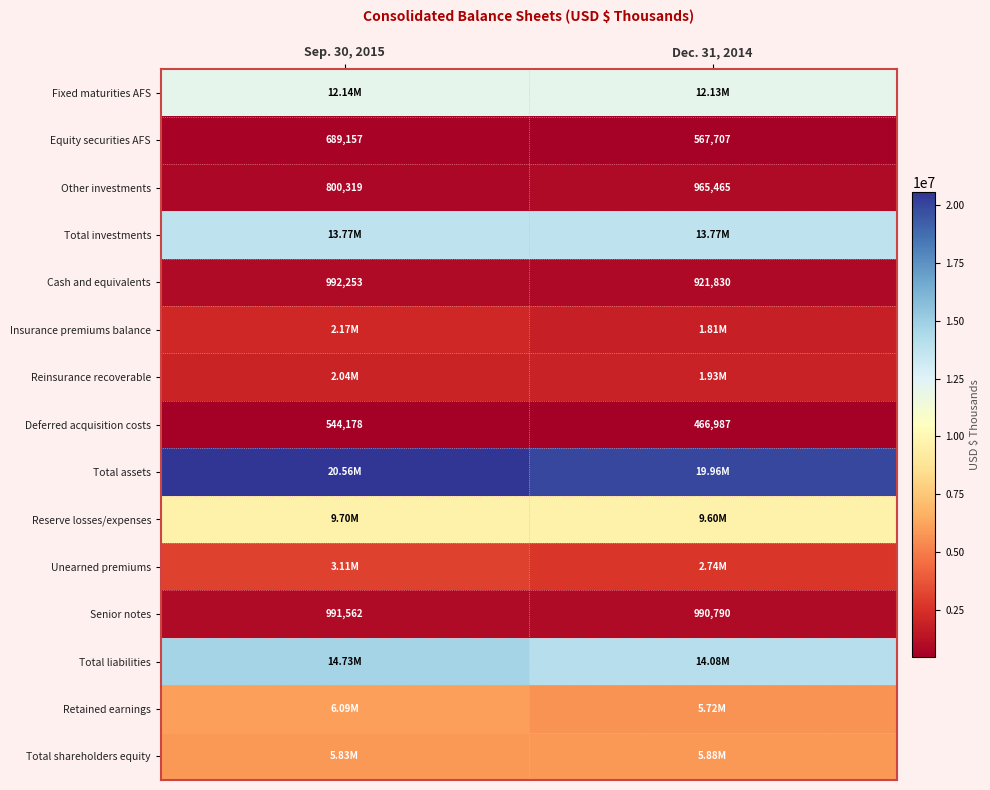

The value of Fixed maturities AFS at Sep. 30, 2015 is 12139595. True or false?

True